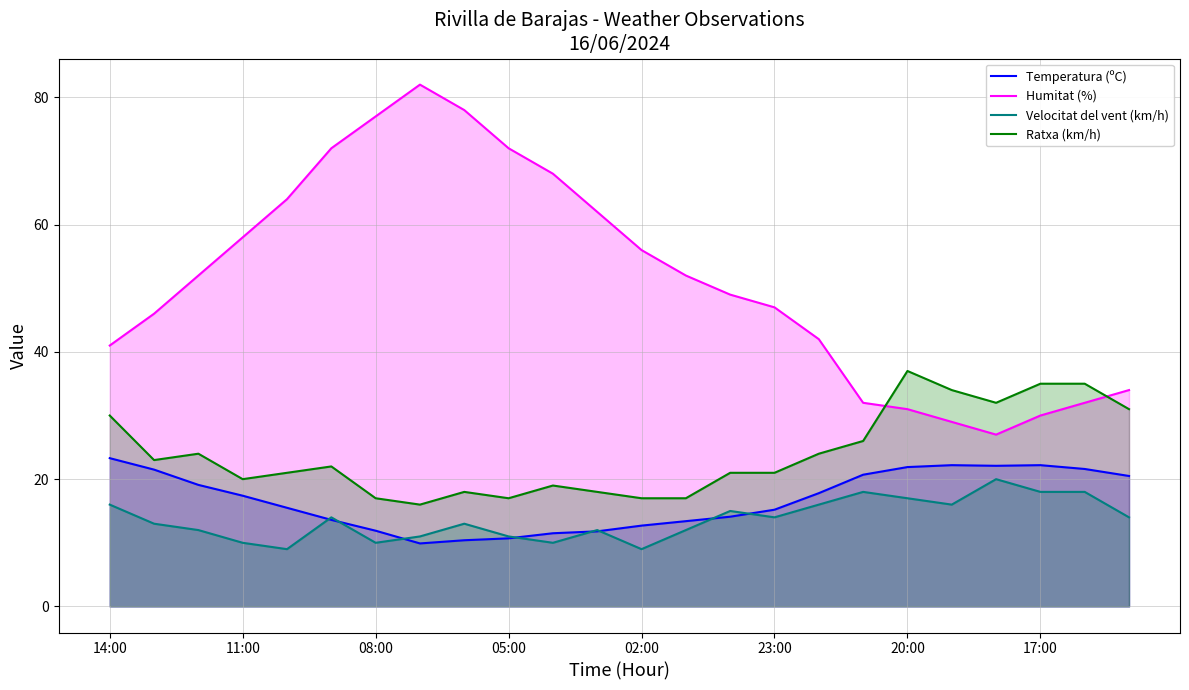

What is the sum of the Velocitat del vent (km/h) values at 13 and 19?

28.0